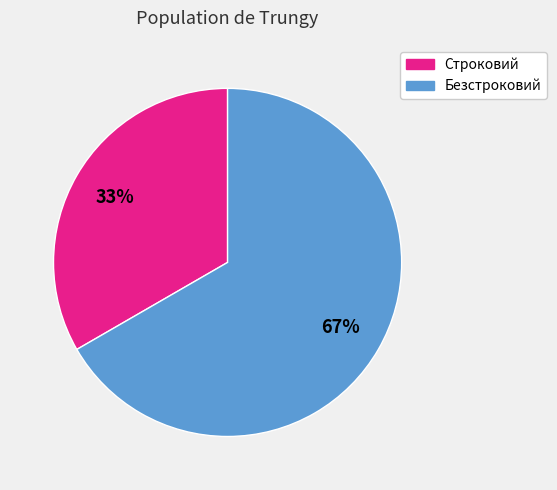

Does Строковий account for over 50% of the chart?

No